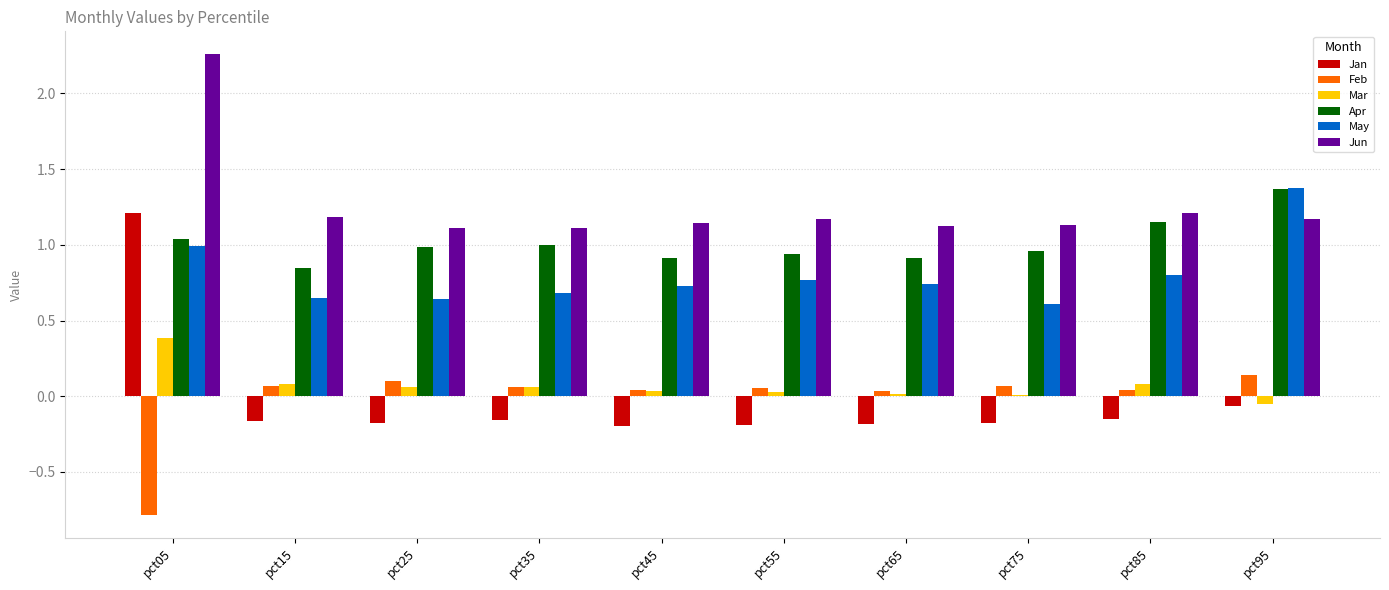

Which series changed the most between pct05 and pct45?

Jan